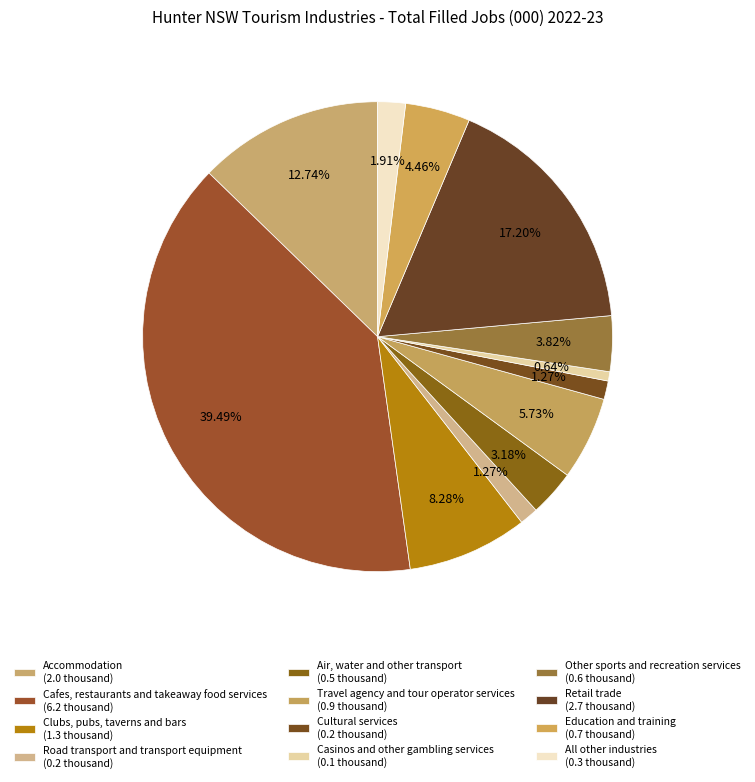

How many slices are in this pie chart?

12